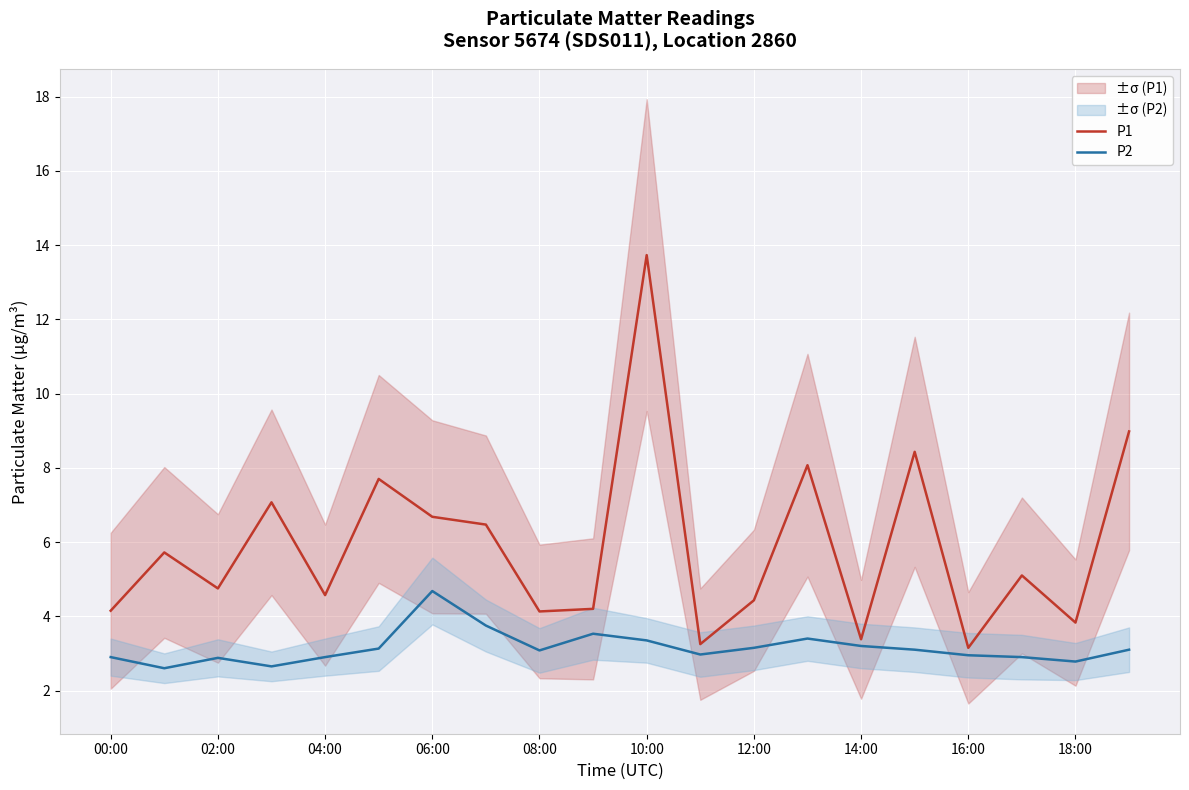

At how many categories does at least one series exceed 10?

1